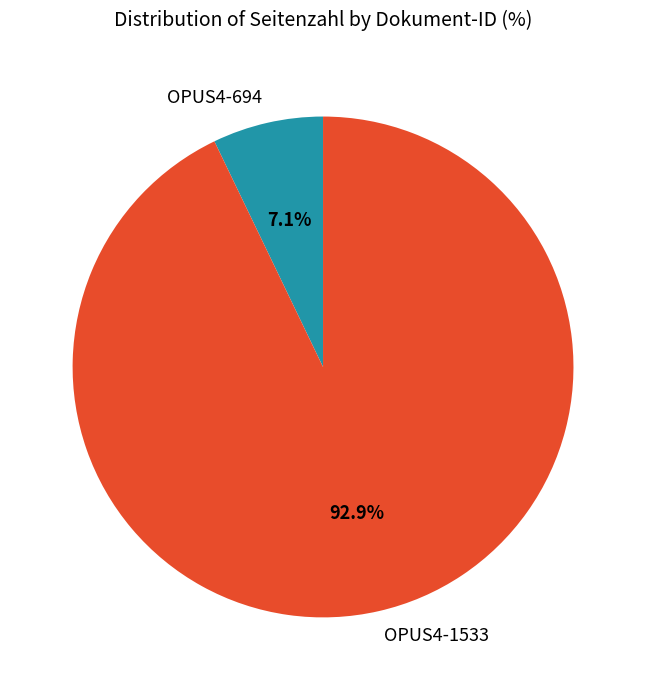

How many segments does this pie chart have?

2